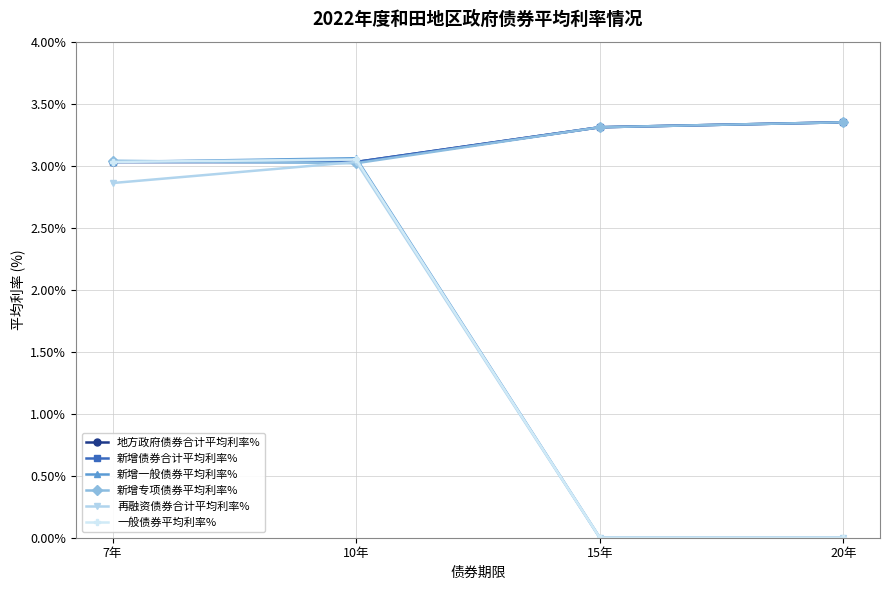

True or false: 新增债券合计平均利率% and 再融资债券合计平均利率% intersect in this chart.

False